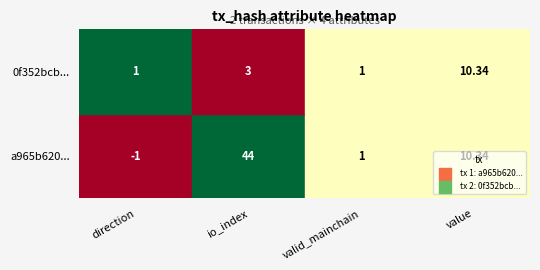

Reading left to right, what are all the values shown in this chart?

a965b620823b7d6ca6c002336db9e8ad526850f: direction=-1.0	io_index=44.0	valid_mainchain=1.0	value=10.3
0f352bcb6dd634fc6c1b3659fd8e4e5cb9e611a: direction=1.0	io_index=3.0	valid_mainchain=1.0	value=10.3